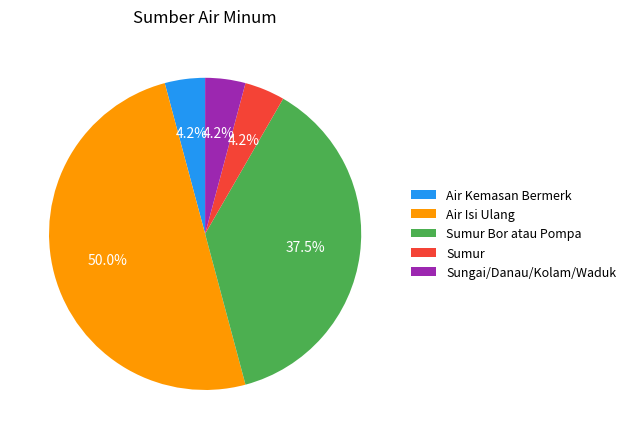

How many slices are in this pie chart?

5